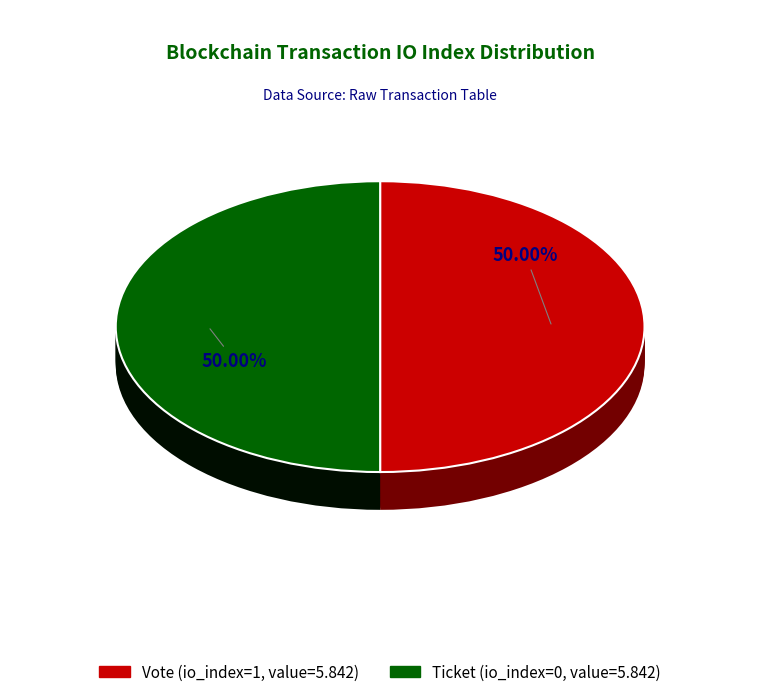

Count the number of slices in the pie.

2